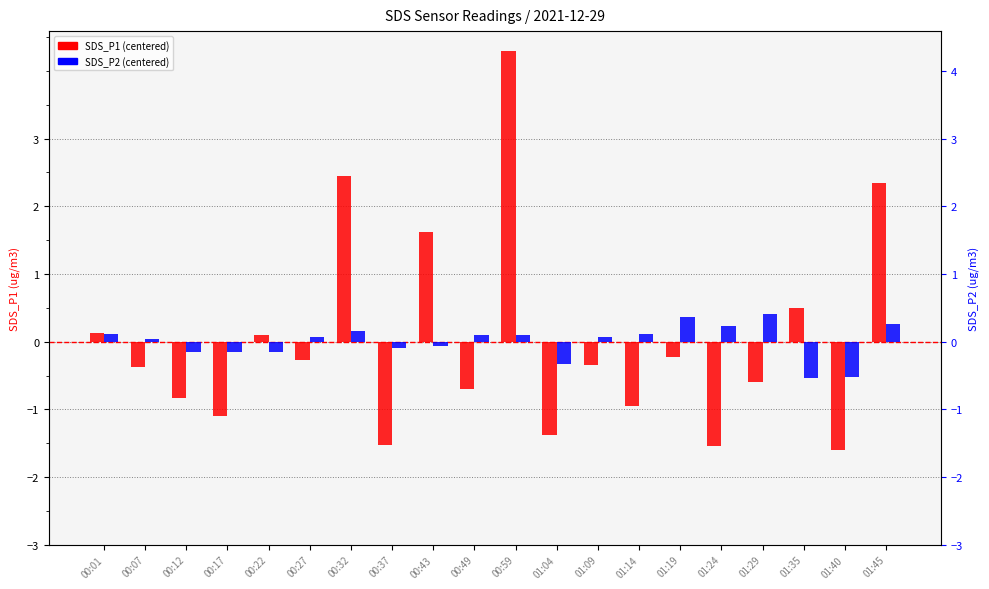

How many data points does each series have?

20